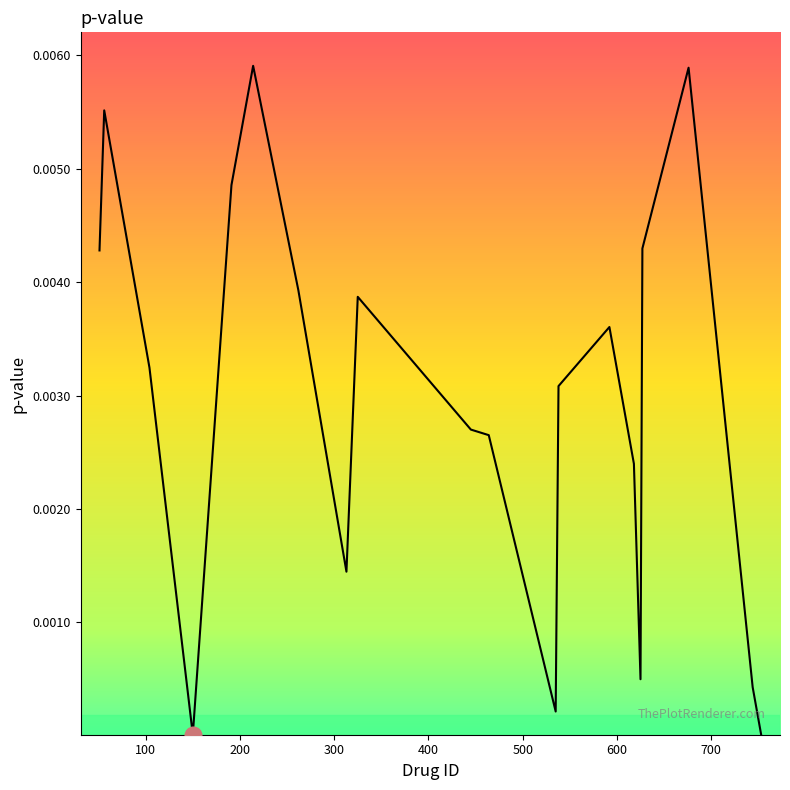

What is the sum of all values?

0.1